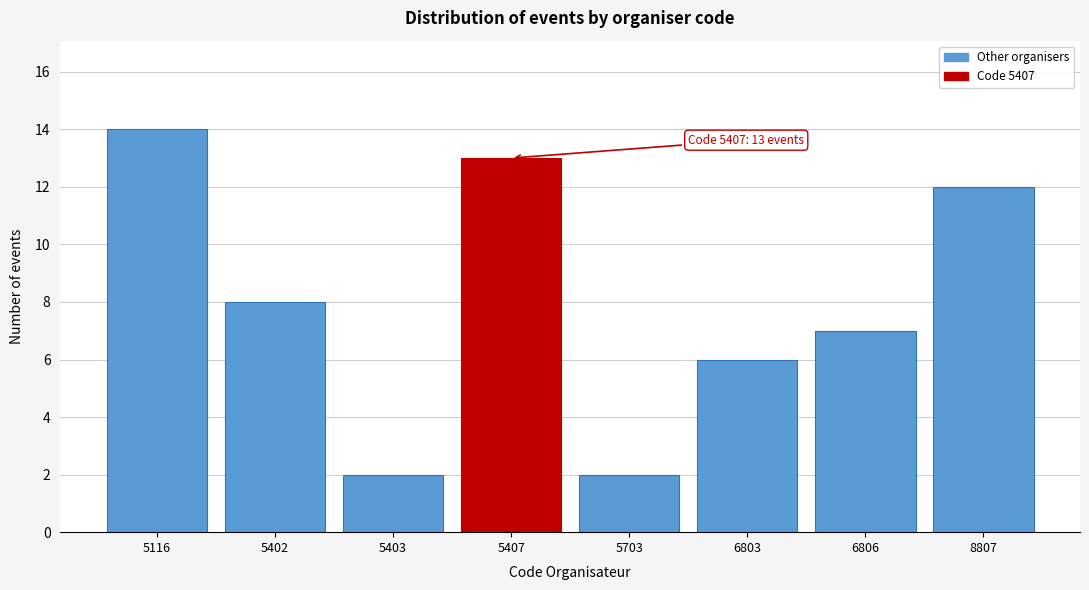

Reading right to left, transcribe all the data shown in this chart.

12	7	6	2	13	2	8	14